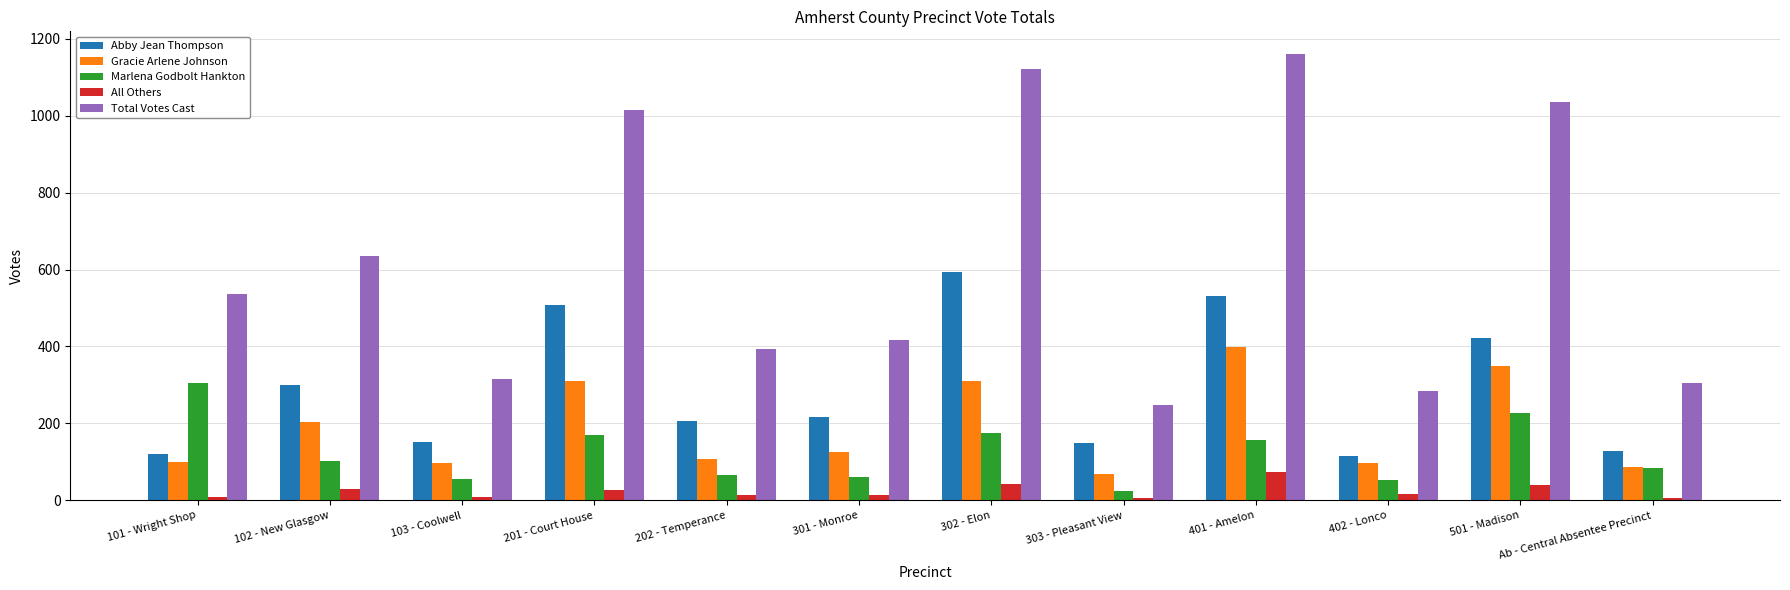

At how many categories does at least one series exceed 21?

12